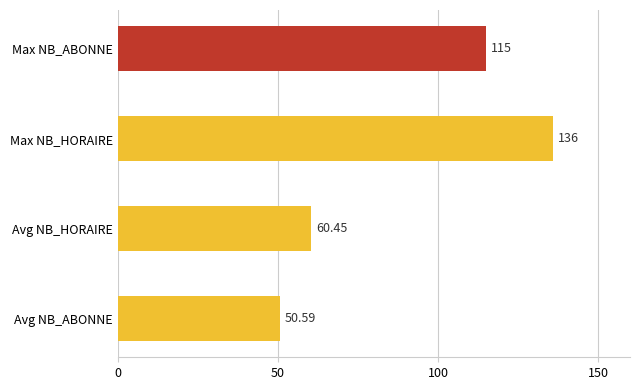

What is the average value?

90.5